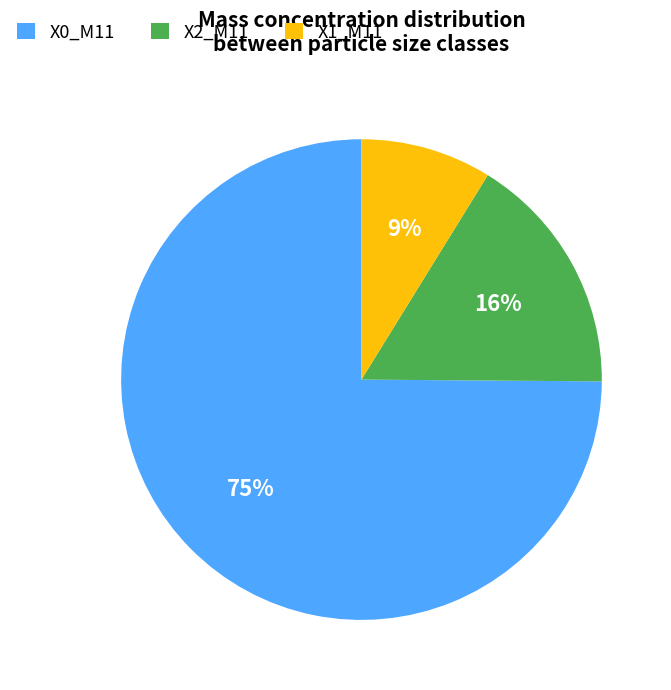

How many segments does this pie chart have?

3